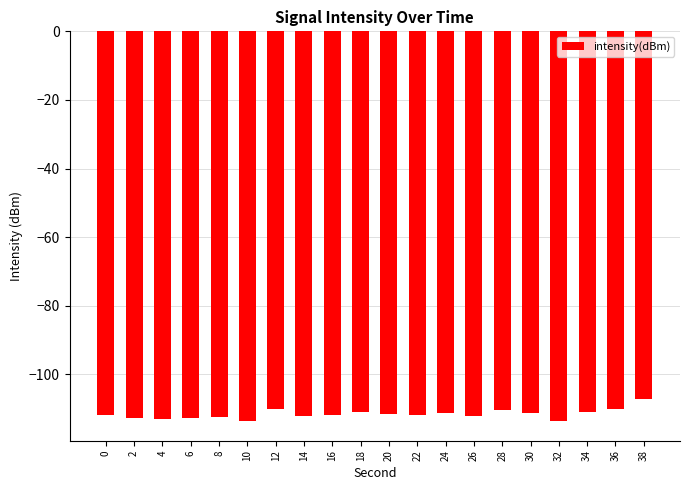

What is the difference between the values at 4 and 14?

0.9